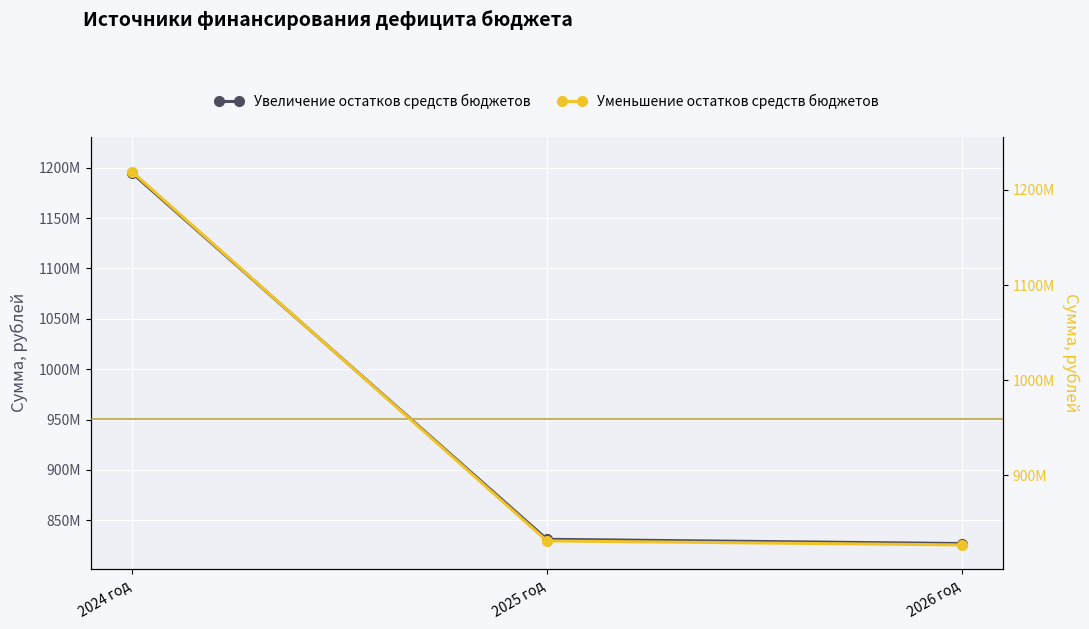

The Увеличение остатков средств бюджетов series shows 564411356.2 at 2026 год. True or false?

False